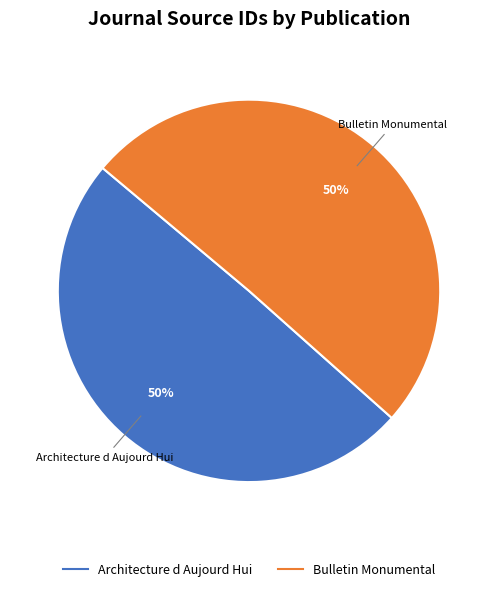

What is the ratio of the value at Bulletin Monumental to the value at Architecture d Aujourd Hui?

1.0